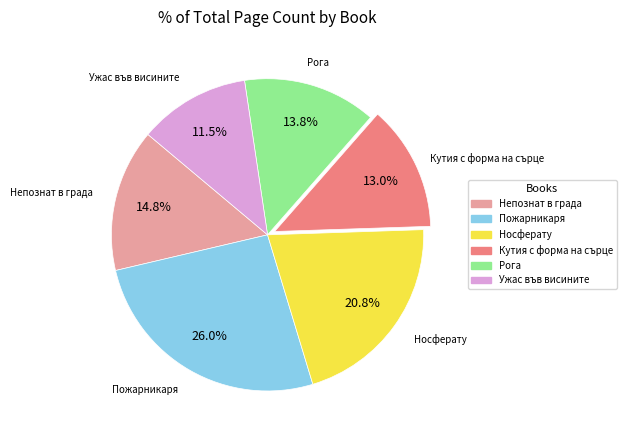

What percentage is NOT represented by Носферату?

79.2%